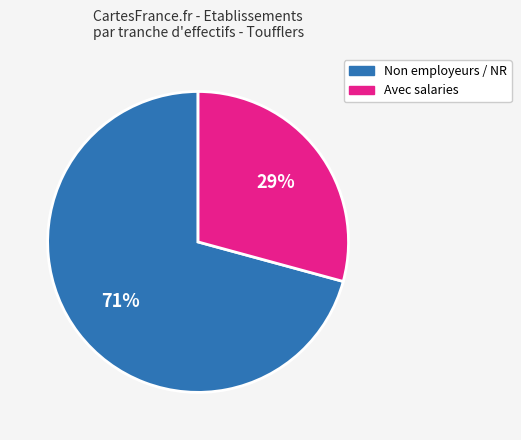

To the nearest percent, what is the difference between the largest and smallest slice percentages?

42%